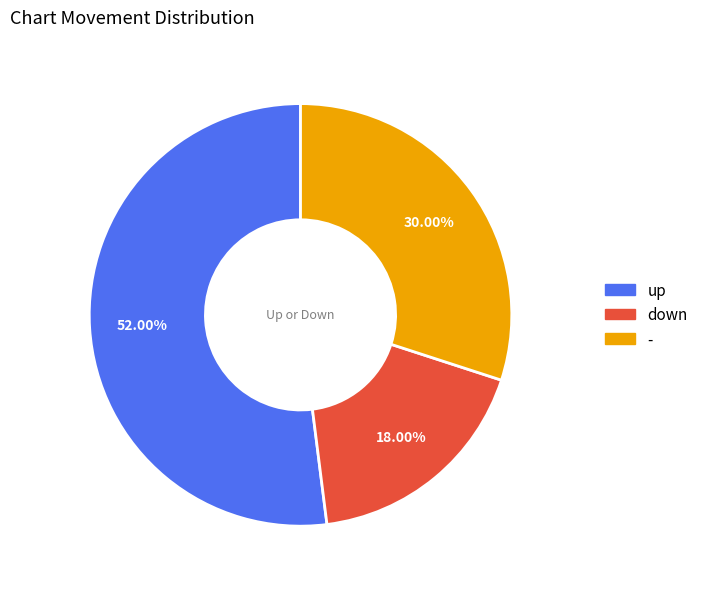

Which slice is the smallest?

down